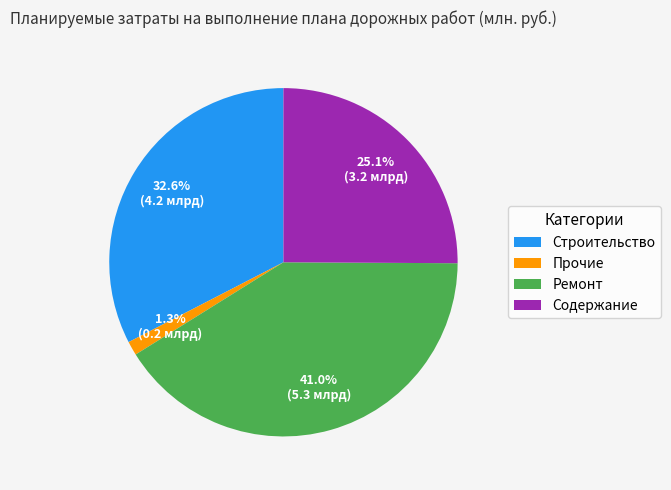

To the nearest percent, what percentage of the pie is Прочие?

1%